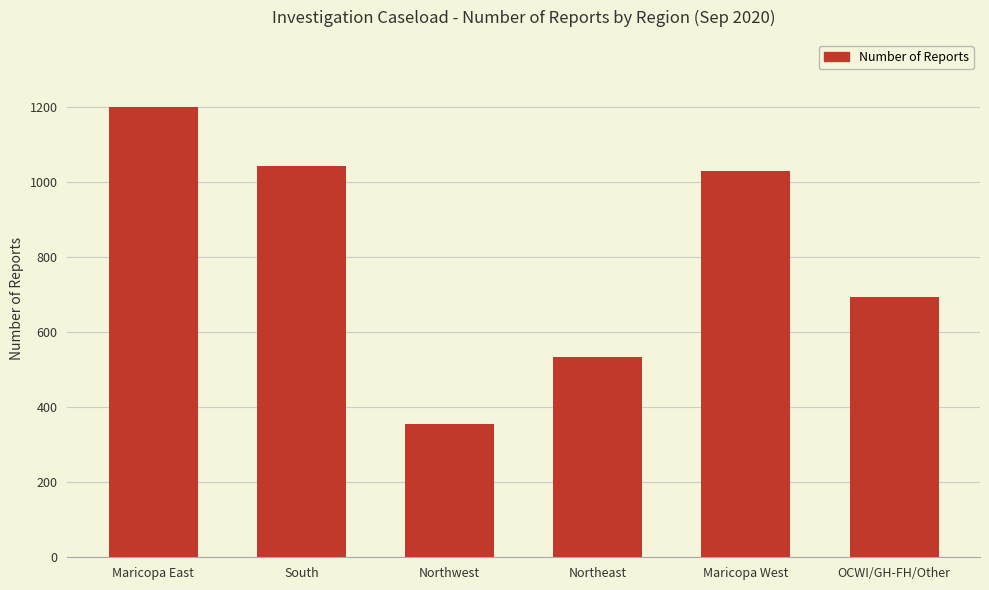

How many bars are there in total?

6